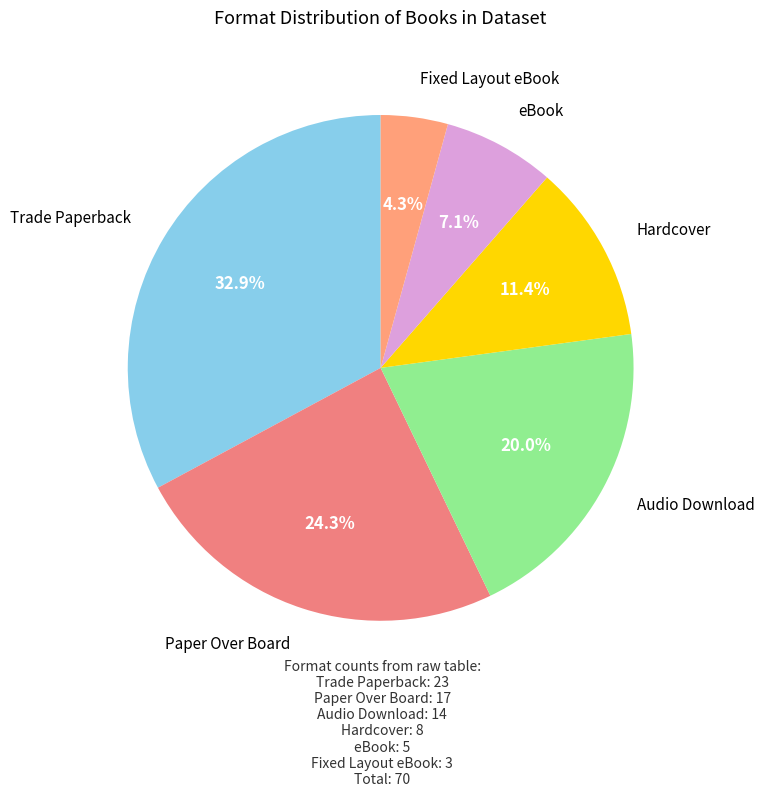

What is the total percentage of eBook and Paper Over Board?

31.4%